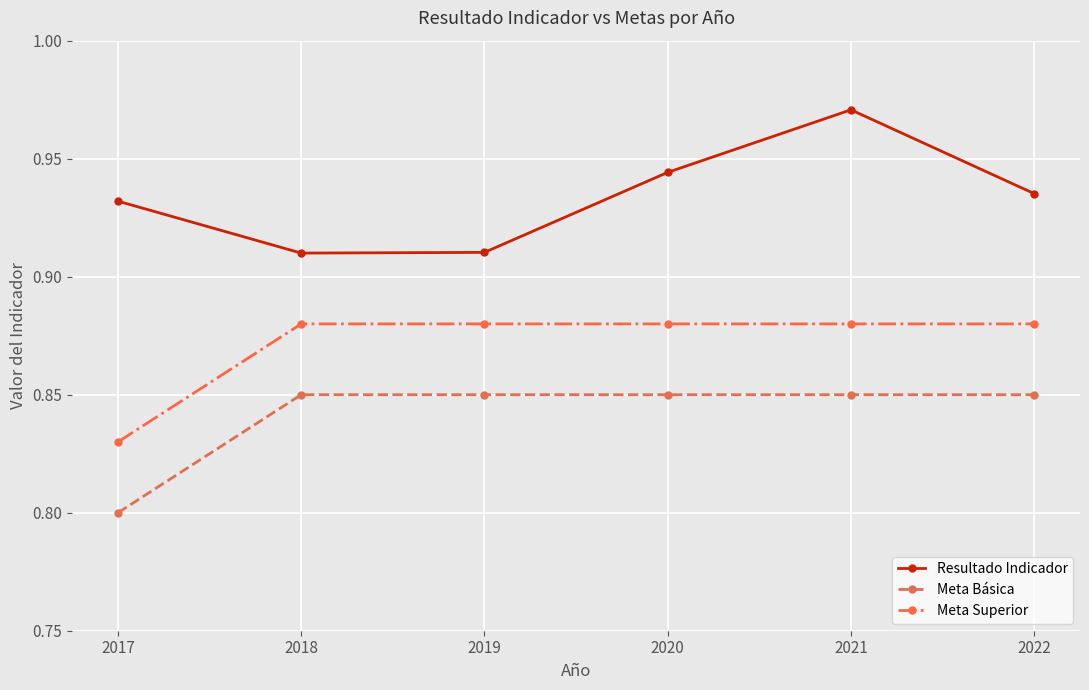

The value of Resultado Indicador at 2019 is 0.2. True or false?

False